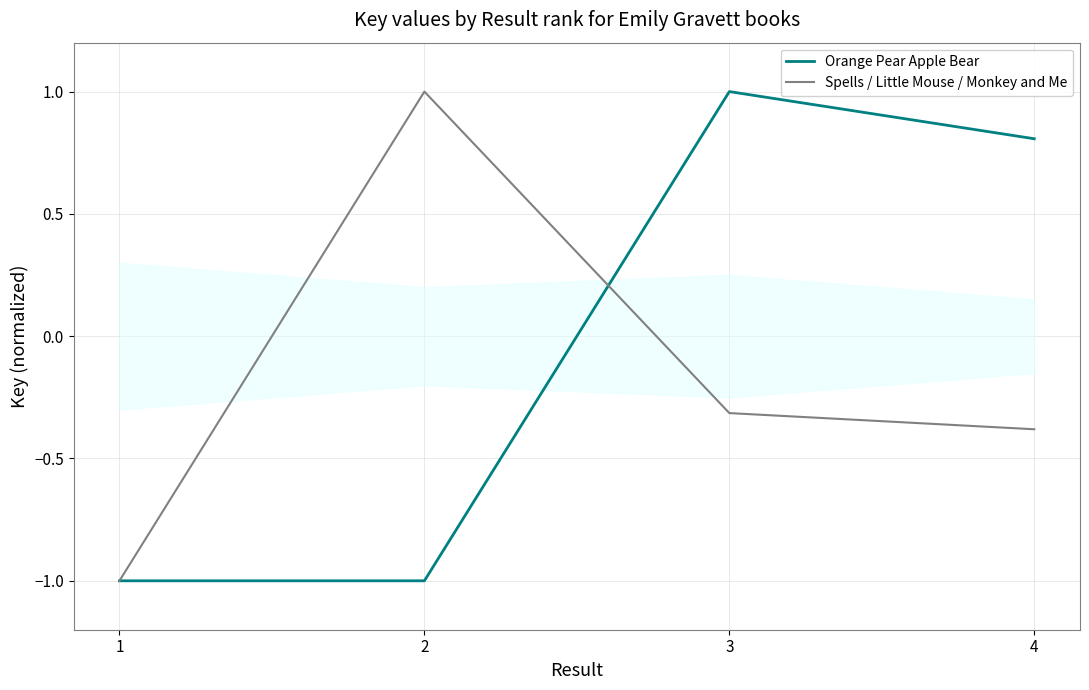

The Spells / Little Mouse / Monkey and Me series shows -0.3 at 3. True or false?

True